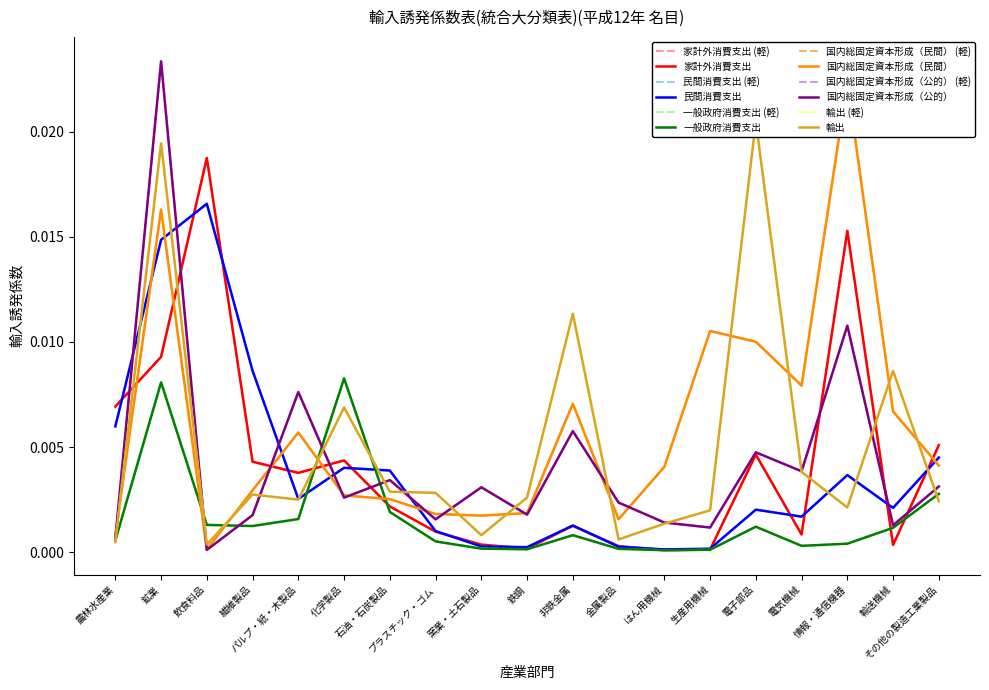

List the labels in order of 一般政府消費支出 value, smallest first.

はん用機械, 生産用機械, 鉄鋼, 金属製品, 窯業・土石製品, 電気機械, 情報・通信機器, プラスチック・ゴム, 農林水産業, 非鉄金属, 輸送機械, 電子部品, 繊維製品, 飲食料品, パルプ・紙・木製品, 石油・石炭製品, その他の製造工業製品, 鉱業, 化学製品